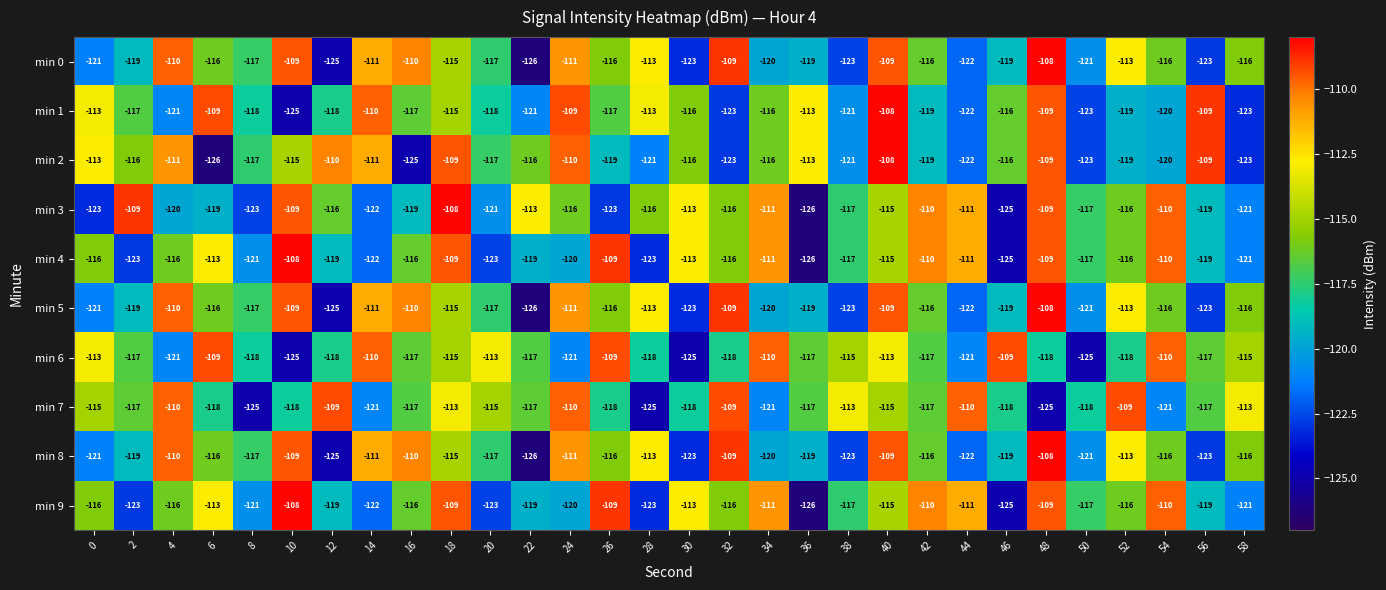

What is the lowest value of the min 5 series?

-126